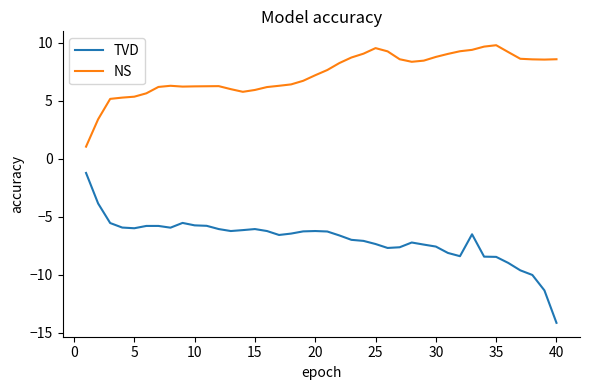

What is the minimum value for NS?

1.1